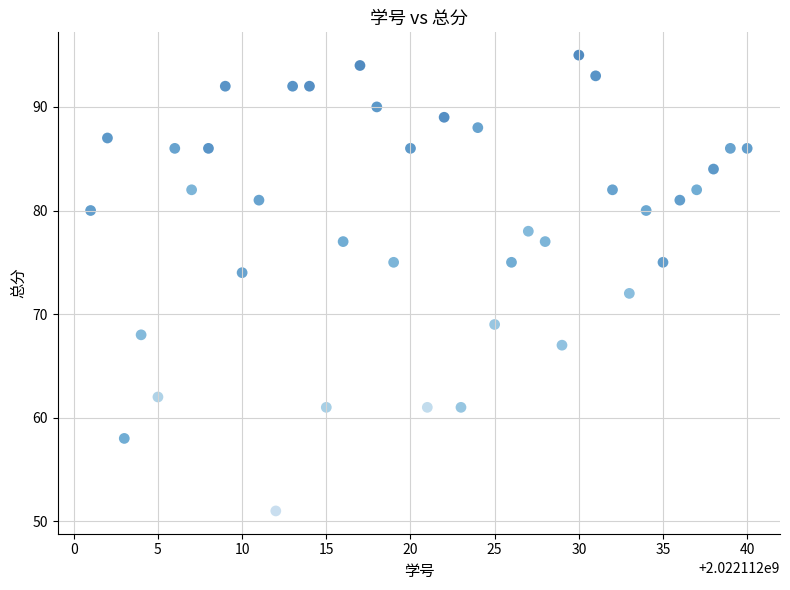

What is the range of X values (max minus min)?

39